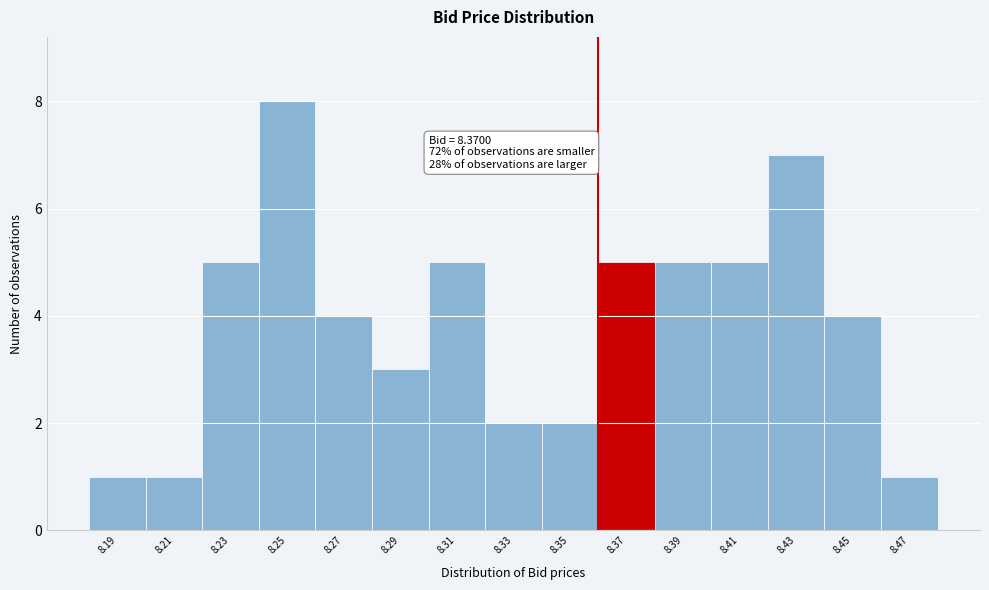

Reading right to left, extract all data points from this chart.

8.47=1	8.45=4	8.43=7	8.41=5	8.39=5	8.37=5	8.35=2	8.33=2	8.31=5	8.29=3	8.27=4	8.25=8	8.23=5	8.21=1	8.19=1